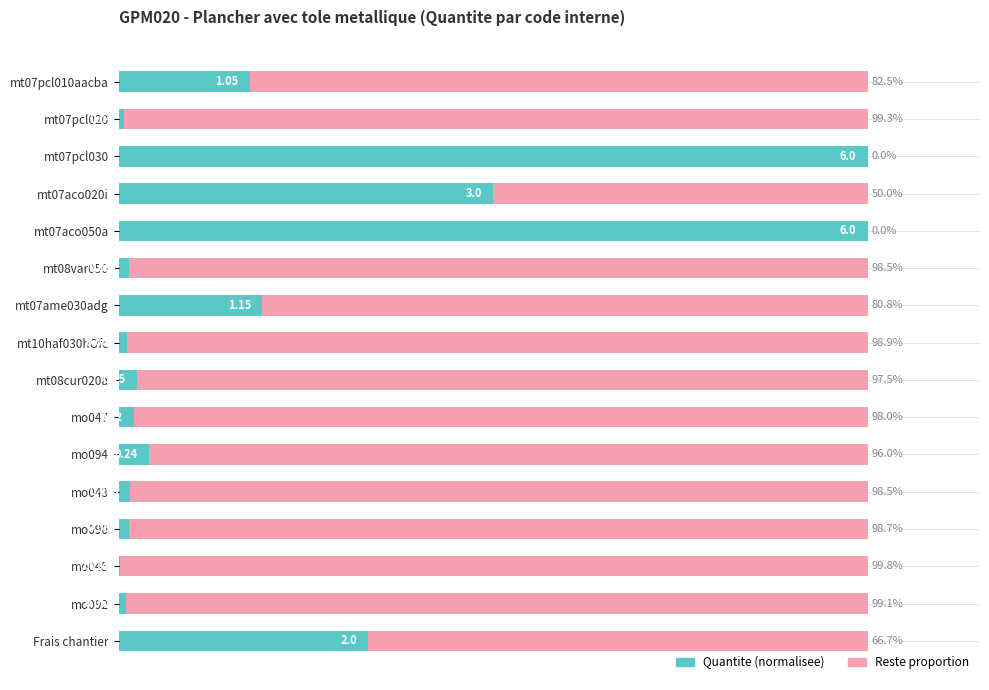

What are all the series names shown in the legend?

Quantite (normalisee), Reste proportion